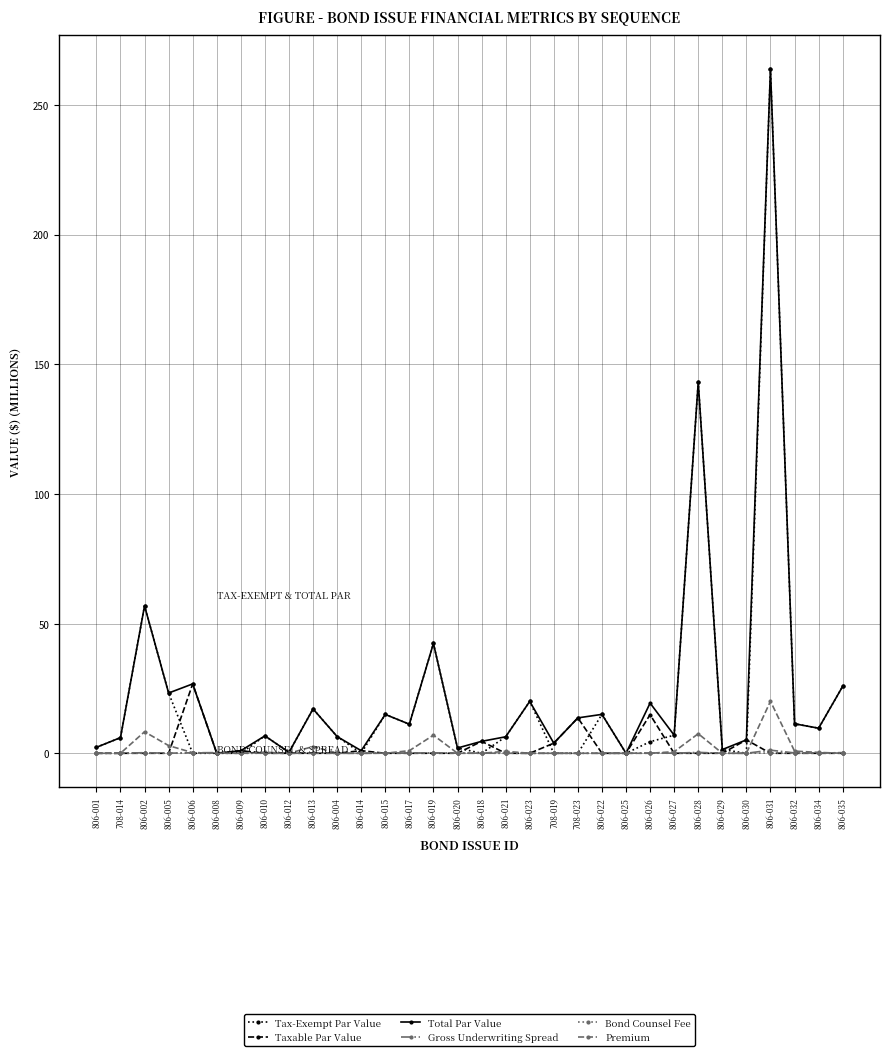

Is it true that Tax-Exempt Par Value equals 20.0 at 806-023?

True